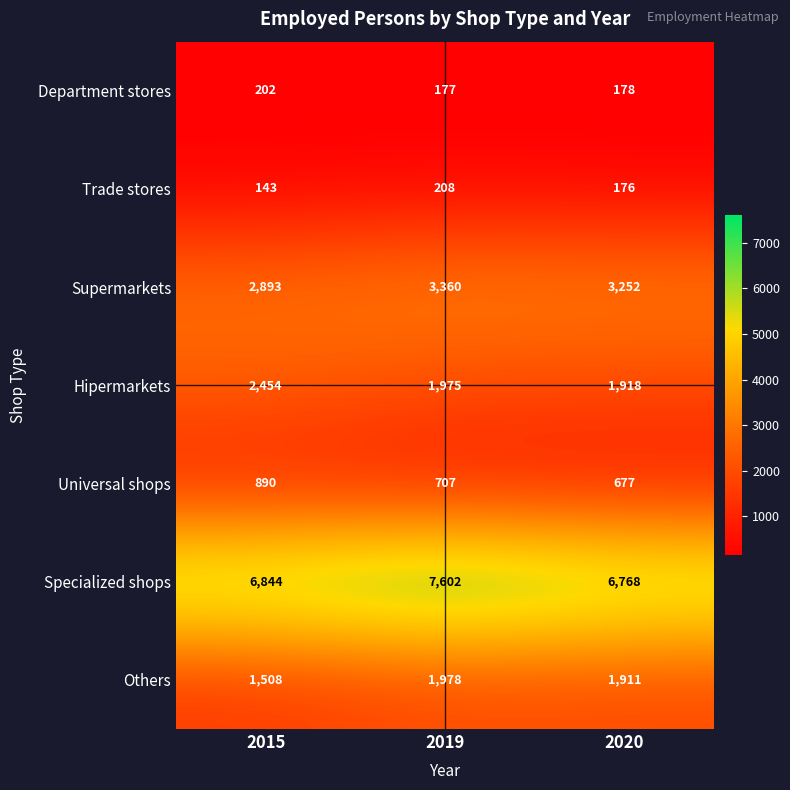

List the labels in order of Trade stores value, smallest first.

2015, 2020, 2019